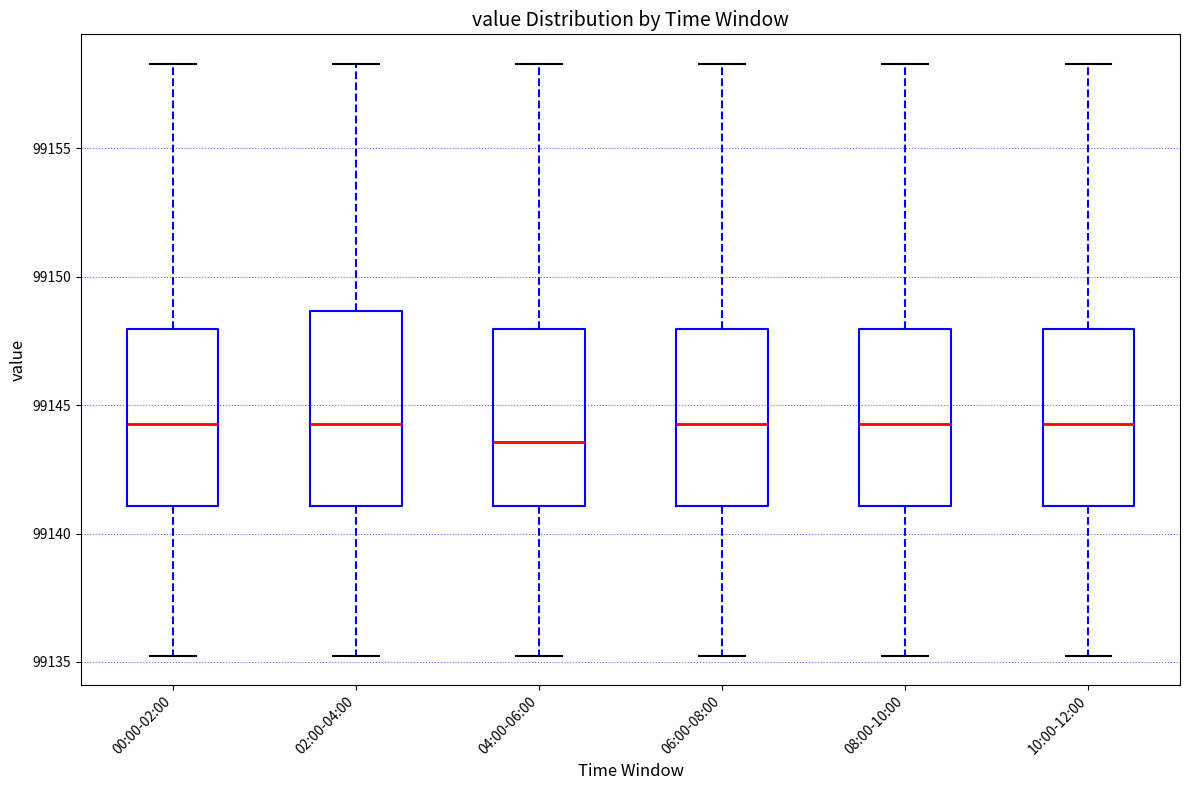

Reading left to right, read every box against the y-axis: the position of its median line, the range the box covers, and the ends of its whiskers. The values are not printed on the chart, so give them approximately, as read against the axis.

00:00-02:00: median 99144.5, box 99141.0 to 99148.0, whiskers 99135.5 to 99158.5
02:00-04:00: median 99144.5, box 99141.0 to 99148.5, whiskers 99135.5 to 99158.5
04:00-06:00: median 99143.5, box 99141.0 to 99148.0, whiskers 99135.5 to 99158.5
06:00-08:00: median 99144.5, box 99141.0 to 99148.0, whiskers 99135.5 to 99158.5
08:00-10:00: median 99144.5, box 99141.0 to 99148.0, whiskers 99135.5 to 99158.5
10:00-12:00: median 99144.5, box 99141.0 to 99148.0, whiskers 99135.5 to 99158.5